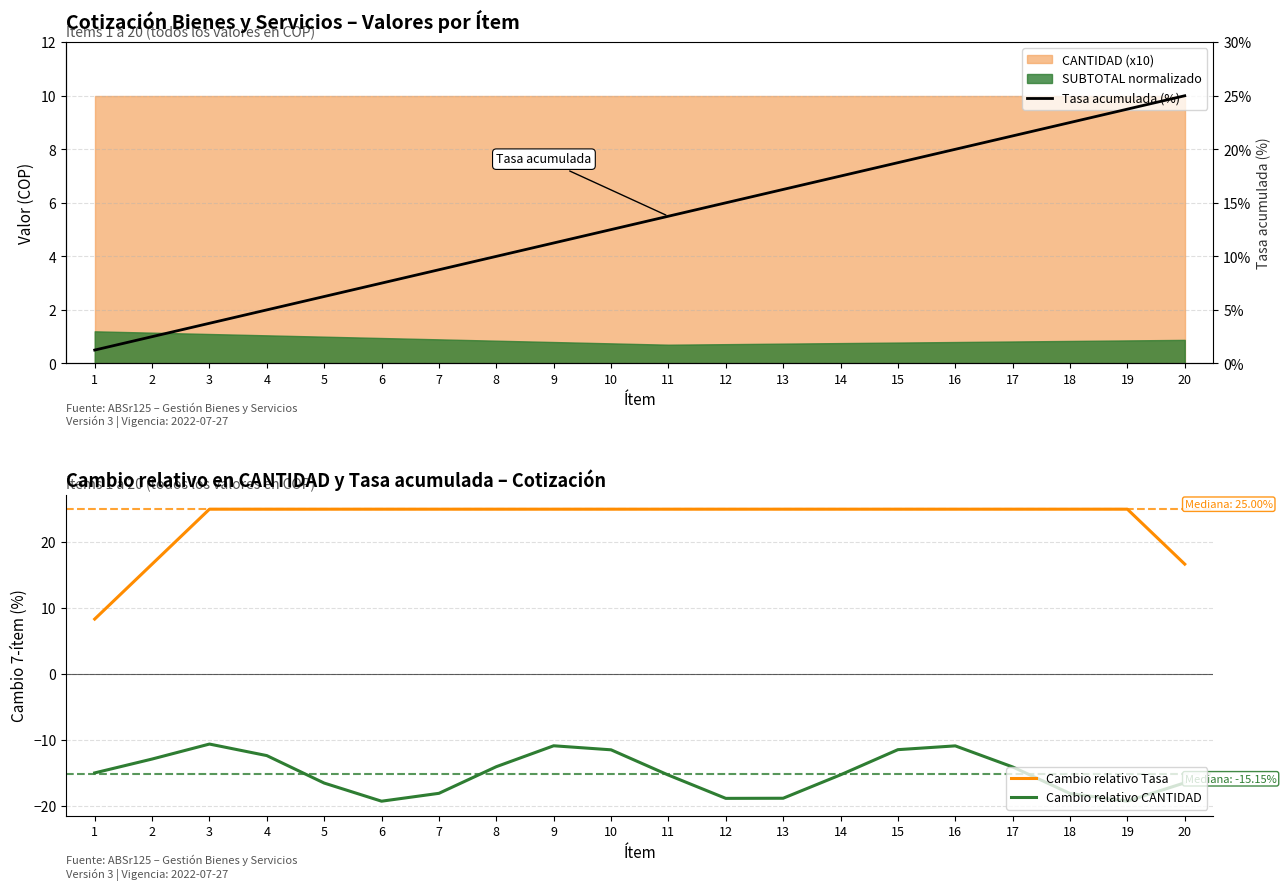

How many distinct data groups are displayed?

3